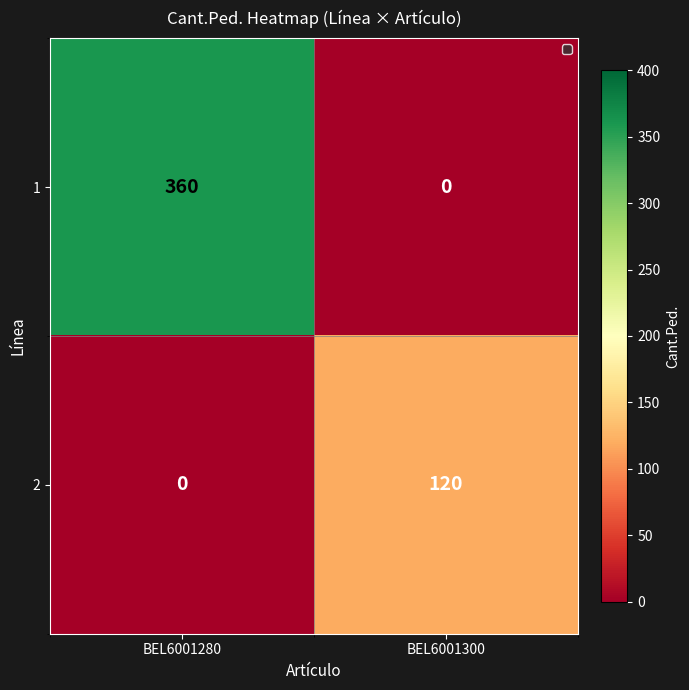

The 1 series shows 515 at BEL6001280. True or false?

False